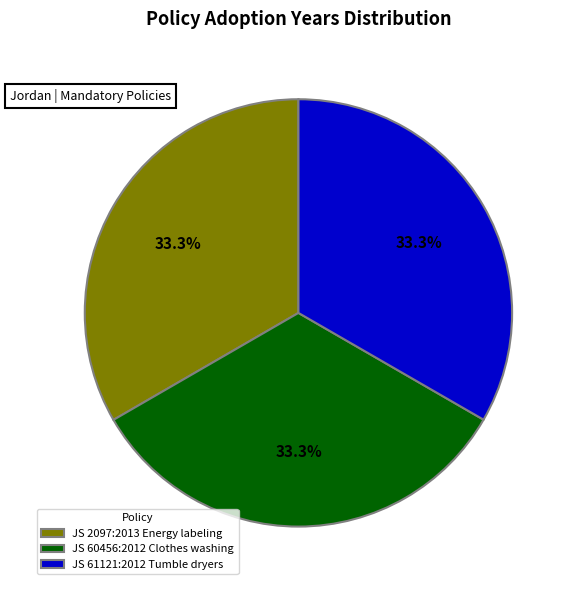

To the nearest percent, what is the average slice percentage?

33%